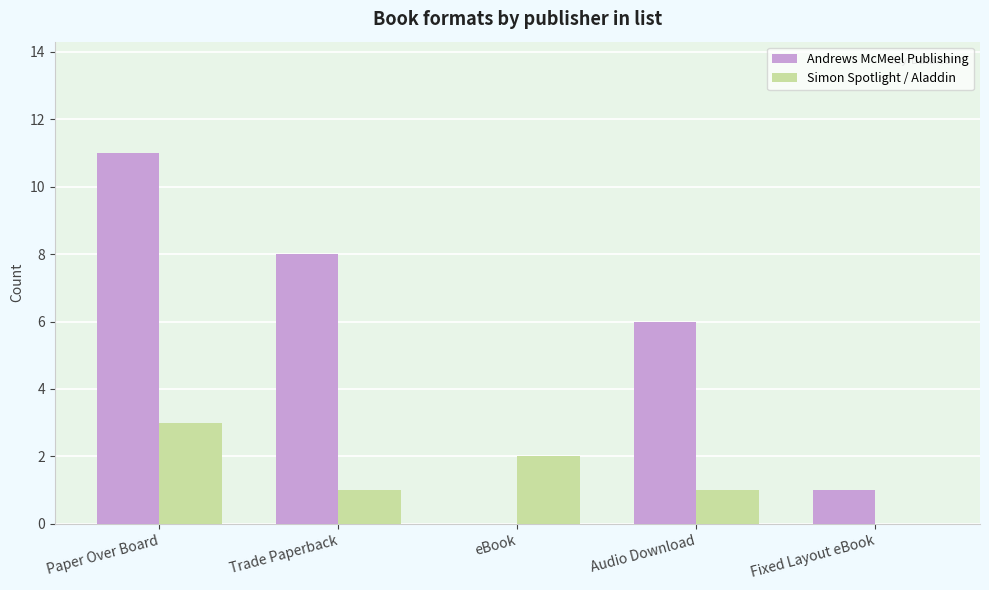

How many groups of bars are there?

5